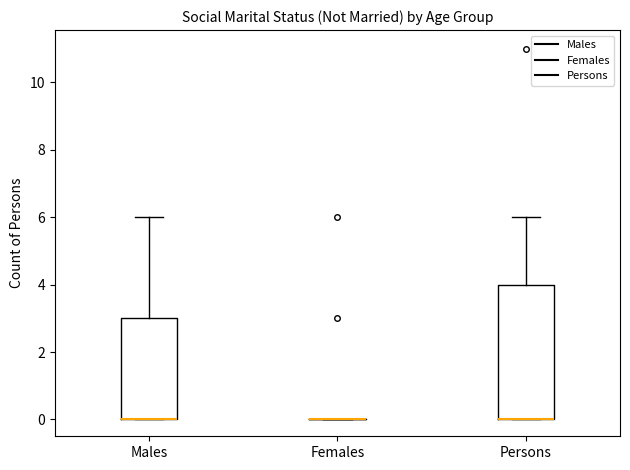

Reading left to right, transcribe this box plot: for each box, give where its median line is, the range the box spans, and where its two whiskers end, as read against the y-axis. The values are not printed on the chart, so give them approximately, as read against the axis.

Males: median 0 (drawn on the box's lower edge), box 0 to 3, whiskers 0 to 6
Females: box collapsed to a line at 0, whiskers 0 to 0
Persons: median 0 (drawn on the box's lower edge), box 0 to 4, whiskers 0 to 6